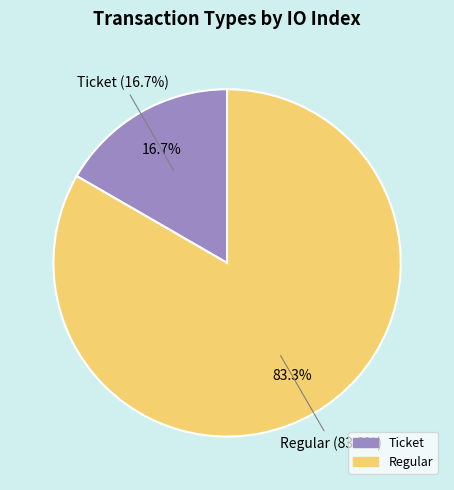

What is the largest slice in the pie chart?

Regular (io_index=5)